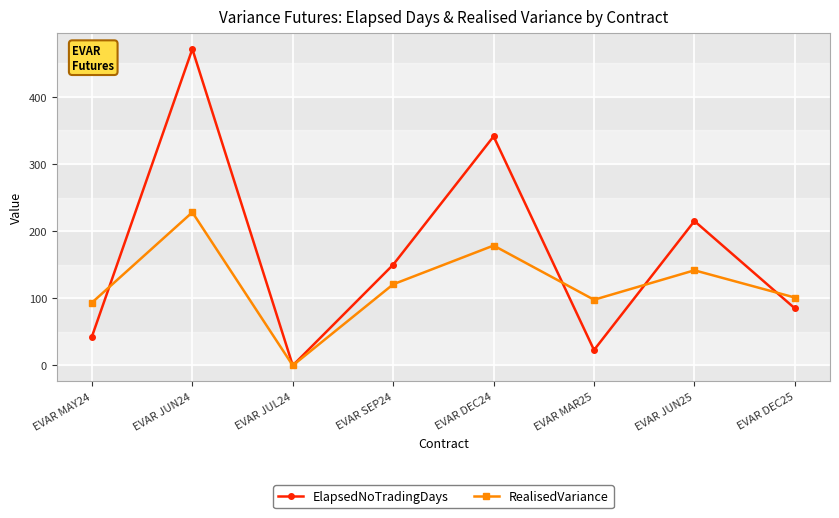

At which category does the chart reach its minimum across all series?

EVAR JUL24